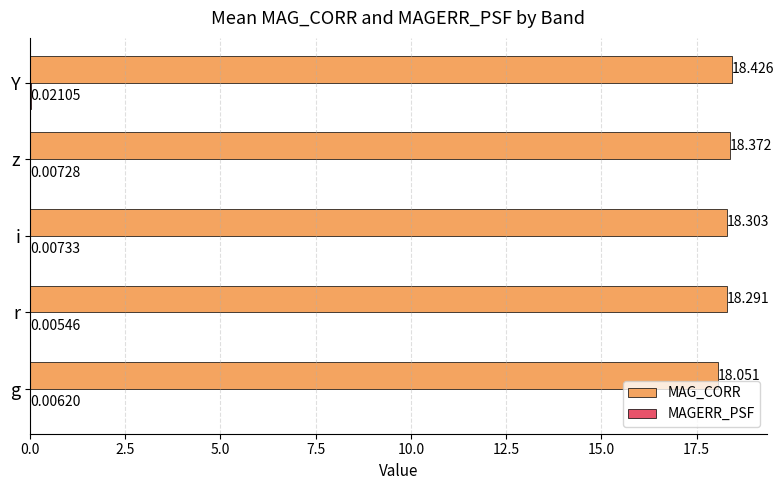

Which series changed the most between r and z?

MAG_CORR